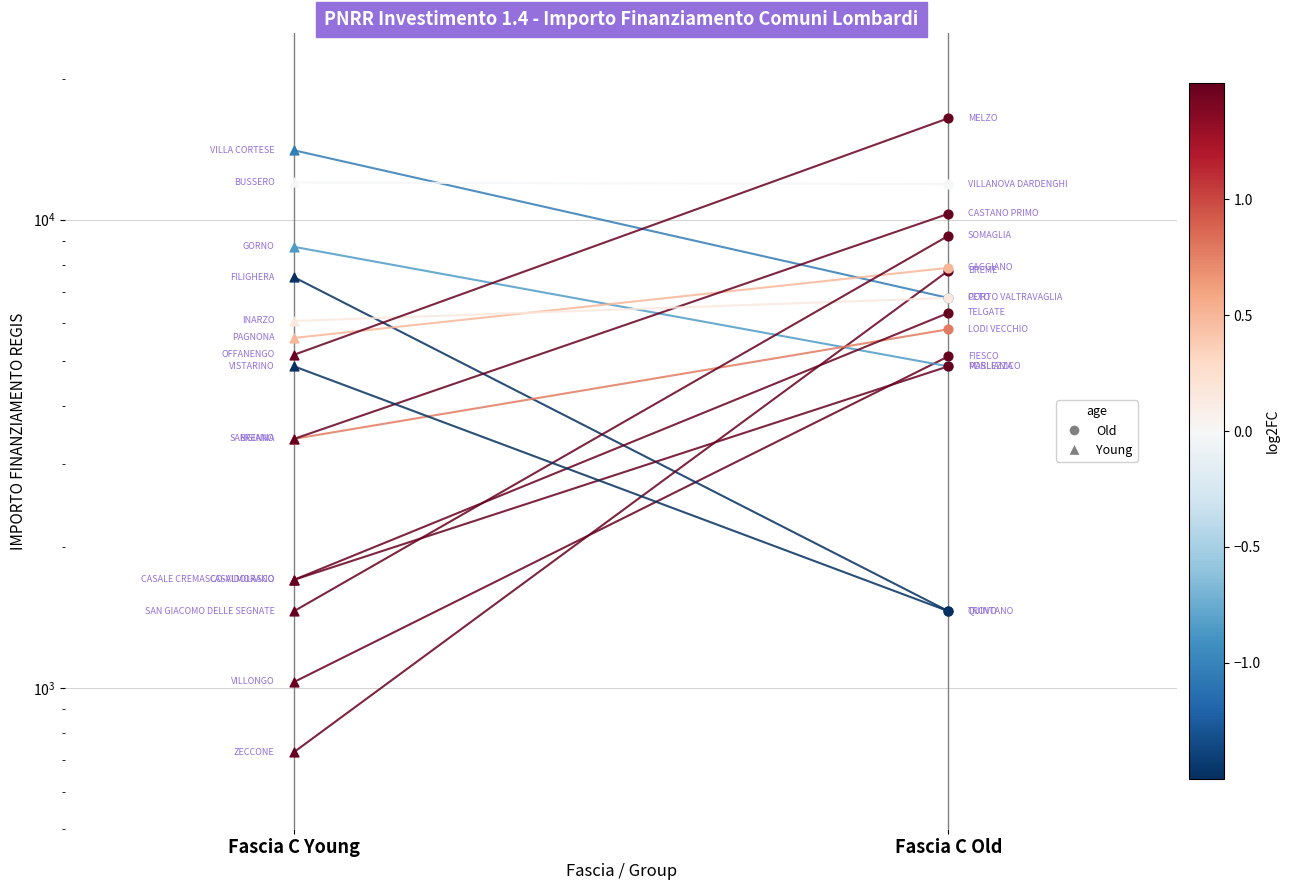

Approximately how many times larger is the value at Fascia C Young compared to Fascia C Old?

0.2